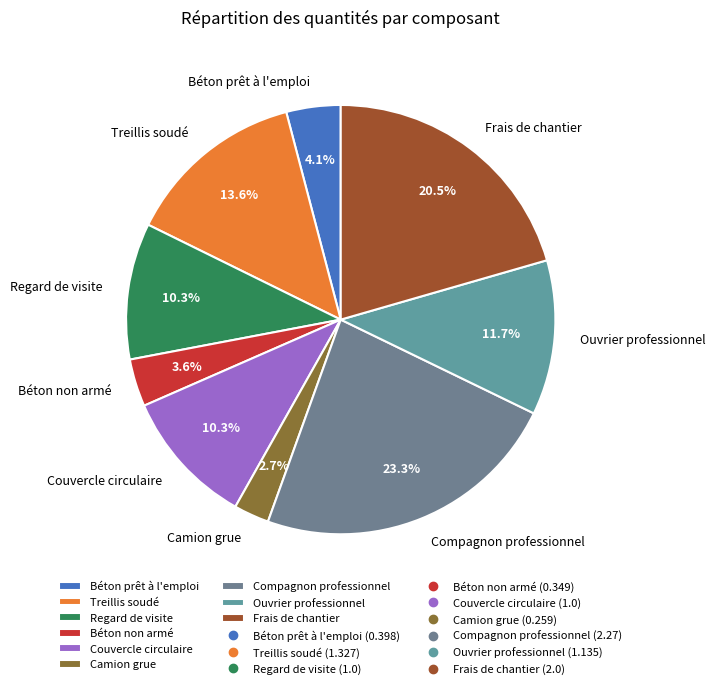

To the nearest percent, what portion does Regard de visite represent?

10%